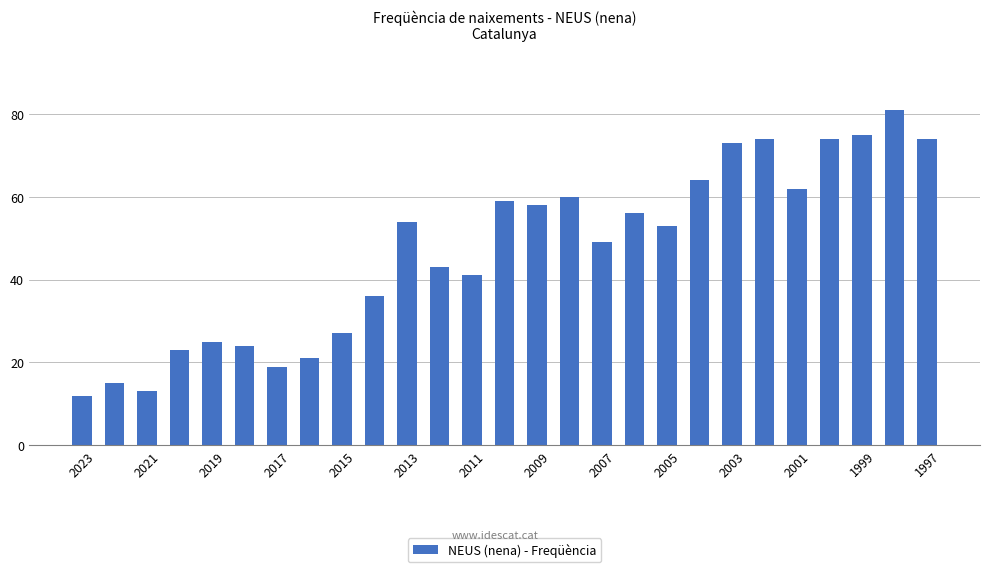

What is the sum of all values?

1265